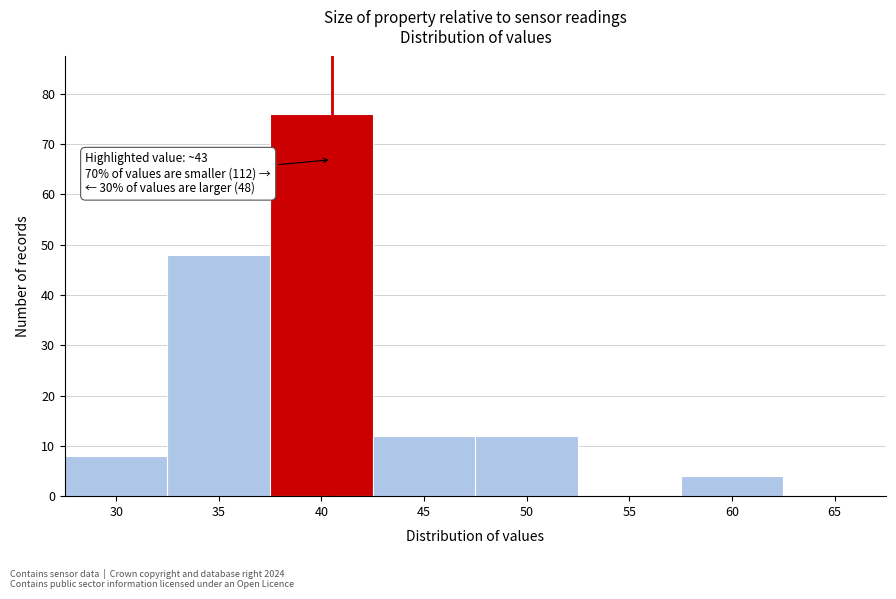

Reading left to right, transcribe all the data shown in this chart.

30=8	35=48	40=76	45=12	50=12	55=0	60=4	65=0